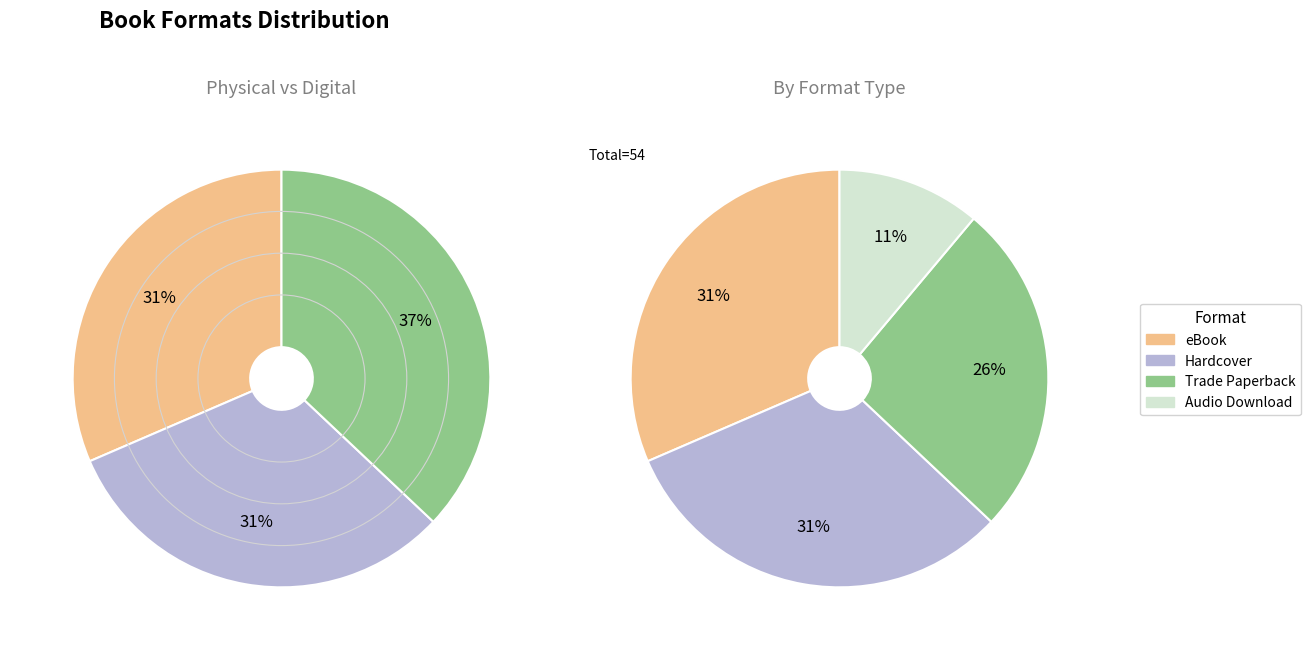

To the nearest percent, what is the difference between the eBook and Trade Paperback slice percentages?

6%